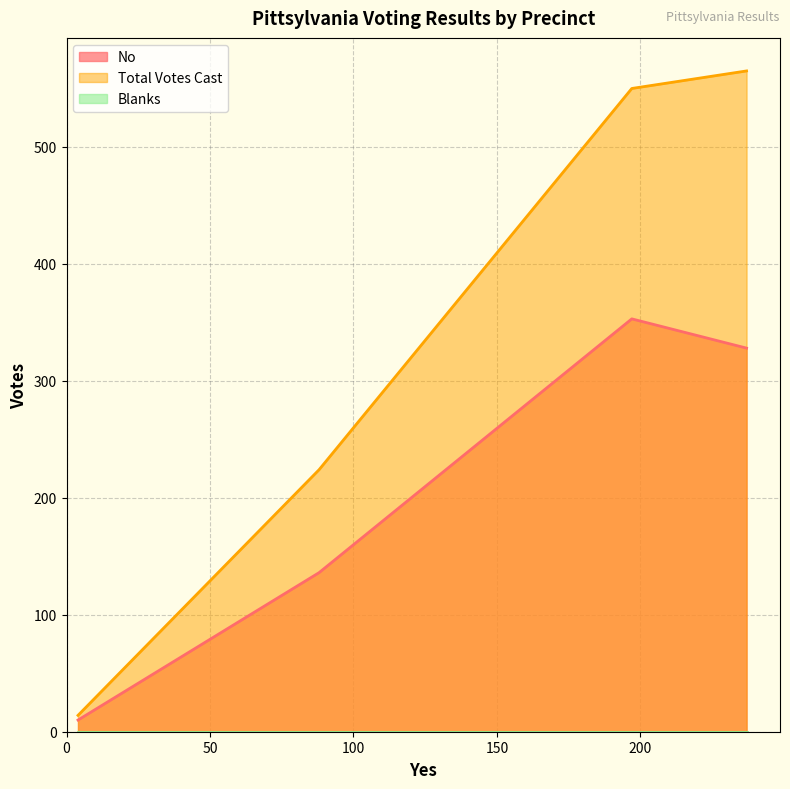

Which series has the largest range (max minus min)?

Total Votes Cast